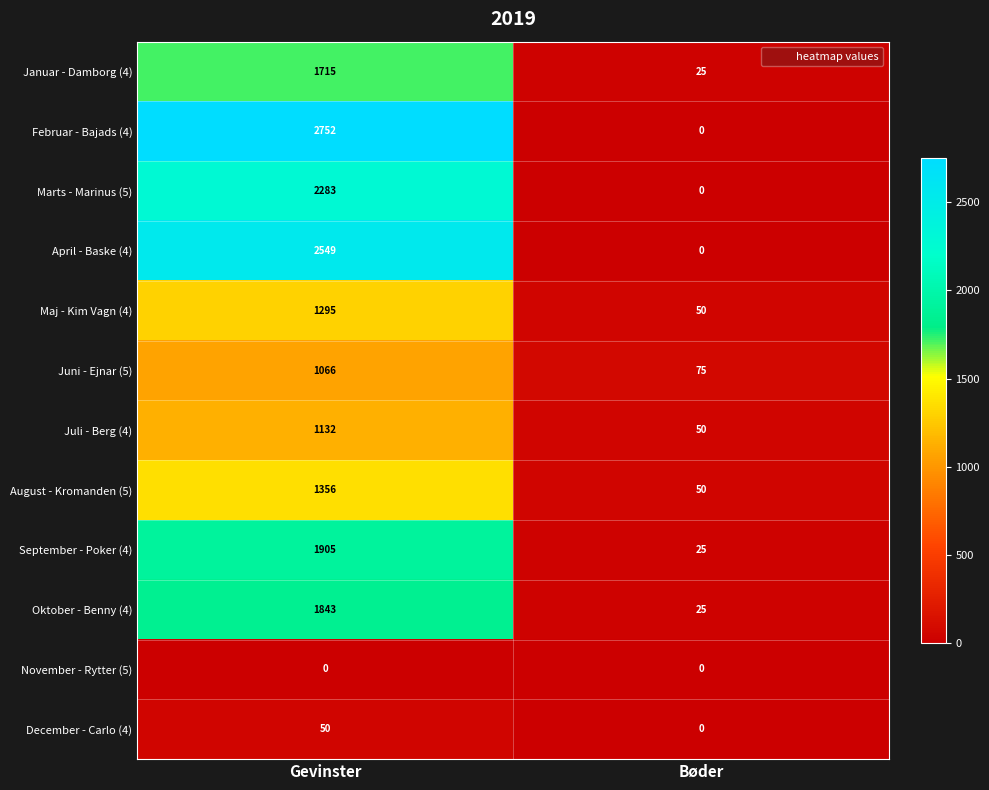

What is the difference between the maximum and minimum values in the August - Kromanden (5) series?

1306